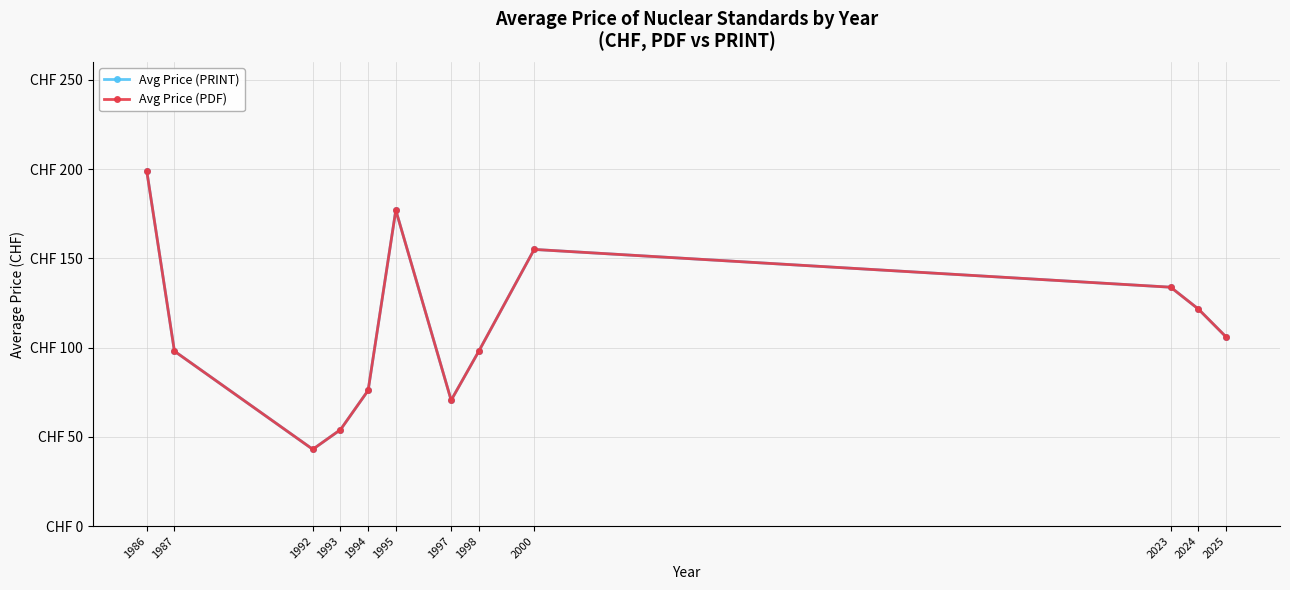

Which category has the lowest value in the Avg Price (PRINT) series?

1992